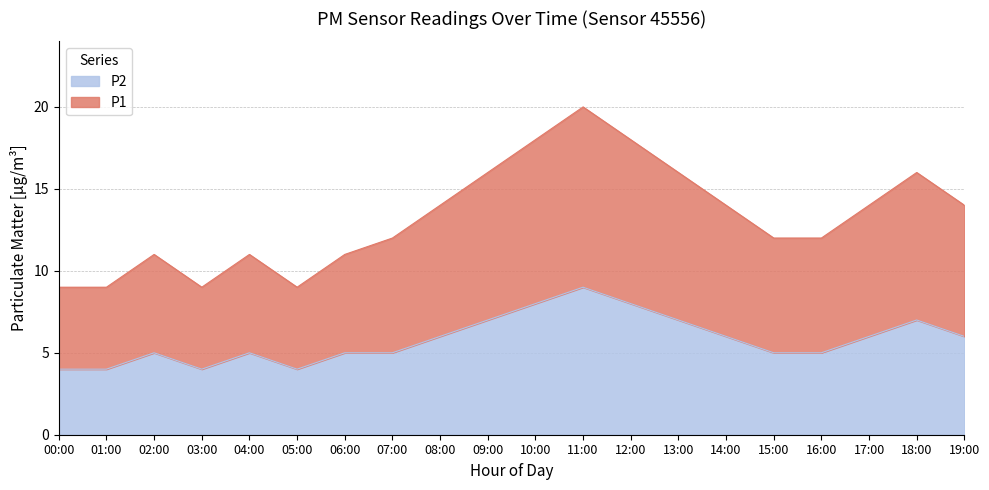

At 06:00, list the series in order from largest to smallest.

P1, P2